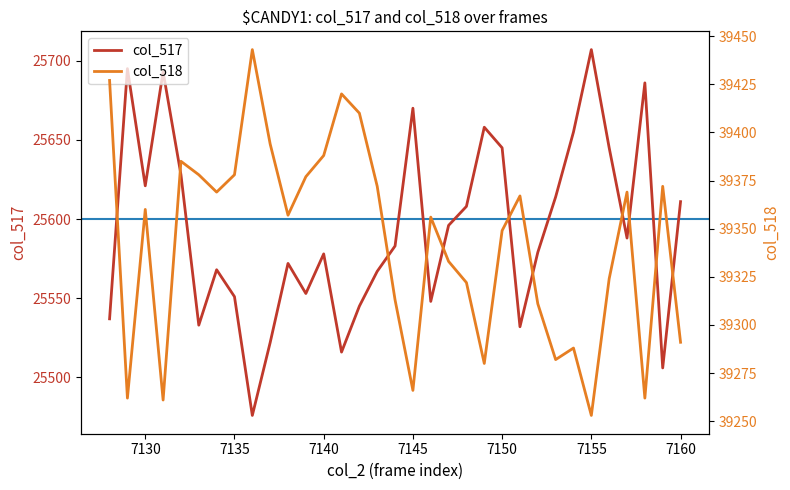

The value of col_517 at 7145 is 25670. True or false?

True